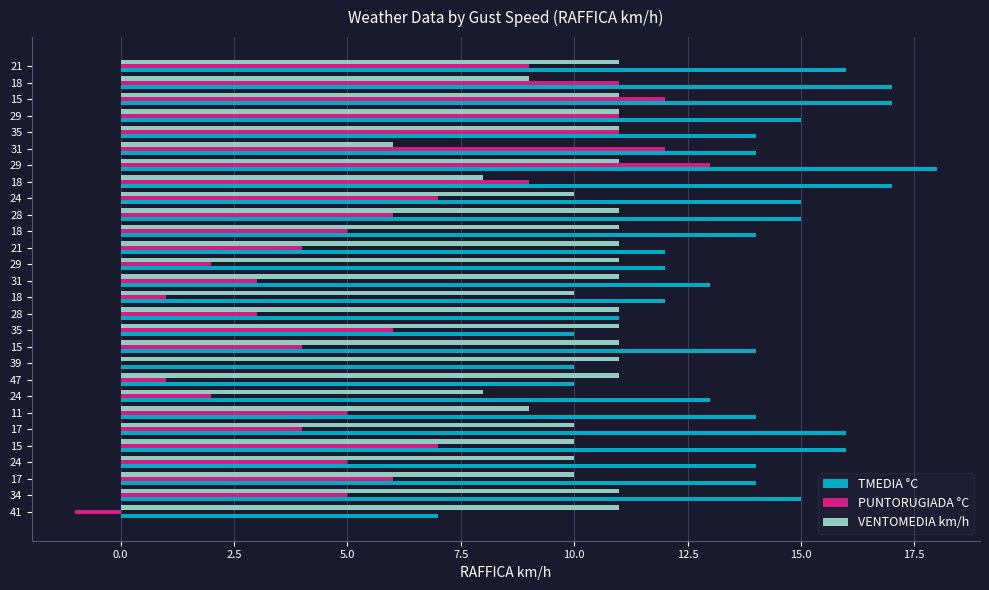

What are all the series names shown in the legend?

TMEDIA °C, PUNTORUGIADA °C, VENTOMEDIA km/h